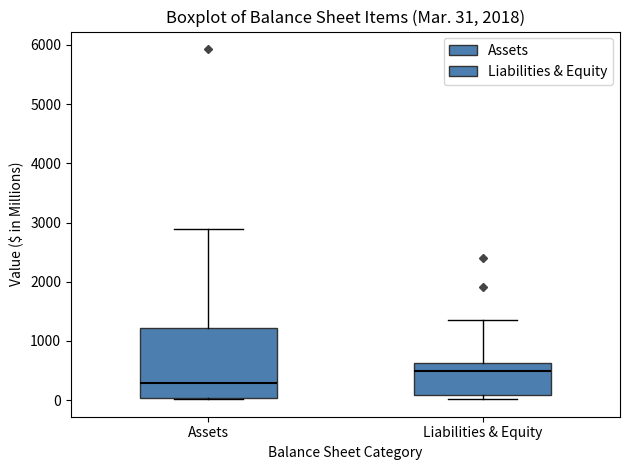

Comparing the boxes themselves (not the whiskers), which one is the tallest?

Assets